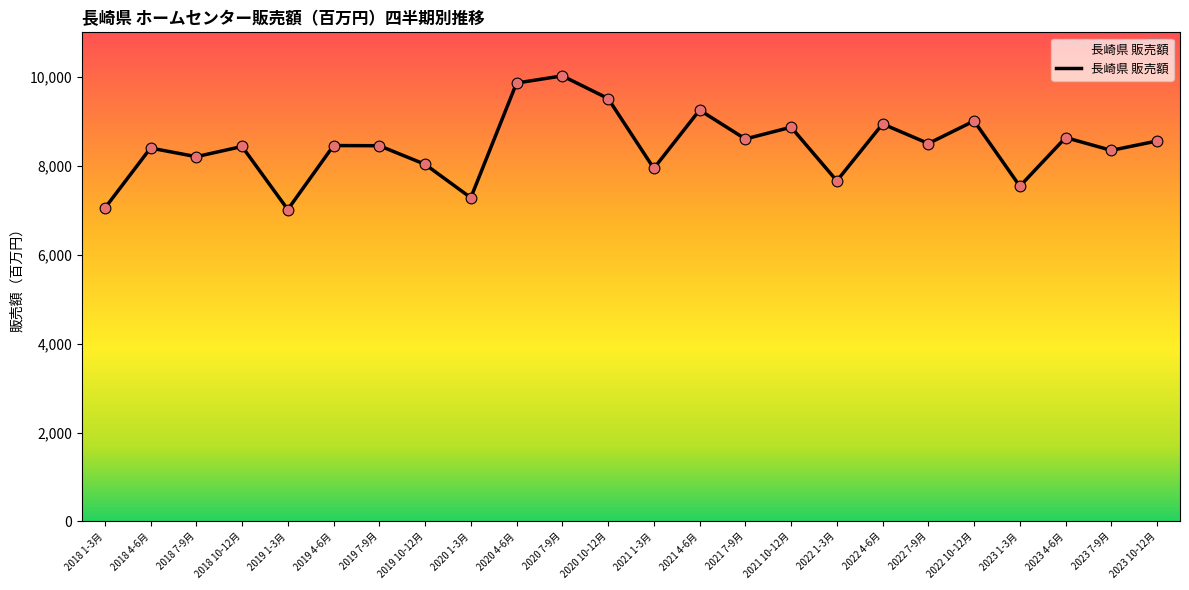

Approximately how many times larger is the value at 2021 10-12月 compared to 2020 10-12月?

0.9